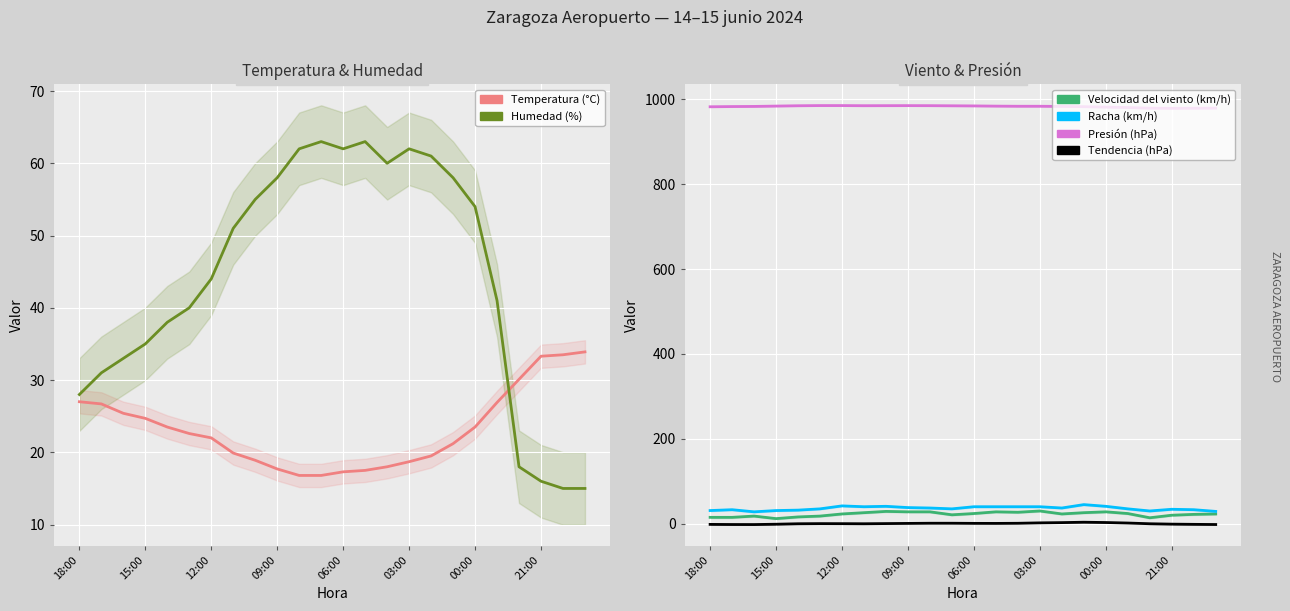

Reading left to right, transcribe all the data shown in this chart.

Temperatura (°C): 27.0	26.7	25.4	24.7	23.5	22.6	22.0	19.9	18.9	17.7	16.8	16.8	17.3	17.5	18.0	18.7	19.5	21.2	23.5	26.9	30.1	33.3	33.5	33.9
Humedad (%): 28.0	31.0	33.0	35.0	38.0	40.0	44.0	51.0	55.0	58.0	62.0	63.0	62.0	63.0	60.0	62.0	61.0	58.0	54.0	41.0	18.0	16.0	15.0	15.0
Velocidad del viento (km/h): 15.0	15.0	18.0	12.0	16.0	18.0	23.0	26.0	29.0	28.0	28.0	21.0	24.0	28.0	27.0	30.0	23.0	26.0	28.0	24.0	14.0	20.0	22.0	23.0
Racha (km/h): 31.0	33.0	28.0	31.0	32.0	35.0	42.0	40.0	41.0	38.0	37.0	35.0	40.0	40.0	40.0	40.0	37.0	45.0	41.0	35.0	30.0	34.0	33.0	29.0
Presión (hPa): 982.4	982.9	983.2	984.0	984.8	985.2	985.2	984.9	985.0	985.1	985.0	984.7	984.4	983.9	983.6	983.6	983.2	982.6	981.6	980.6	979.1	978.8	979.0	979.2
Tendencia (hPa): -1.6	-1.9	-2.0	-1.2	-0.1	0.2	0.1	-0.1	0.3	0.7	1.1	1.1	0.8	0.7	1.0	2.0	2.6	3.5	2.8	1.6	-0.1	-1.0	-1.5	-1.9